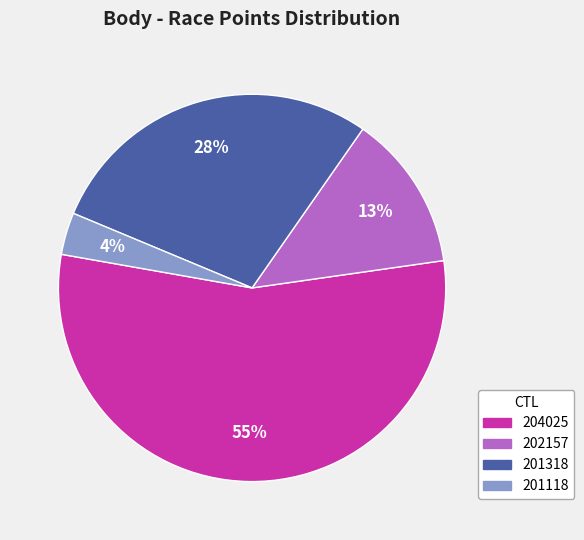

How many segments does this pie chart have?

4